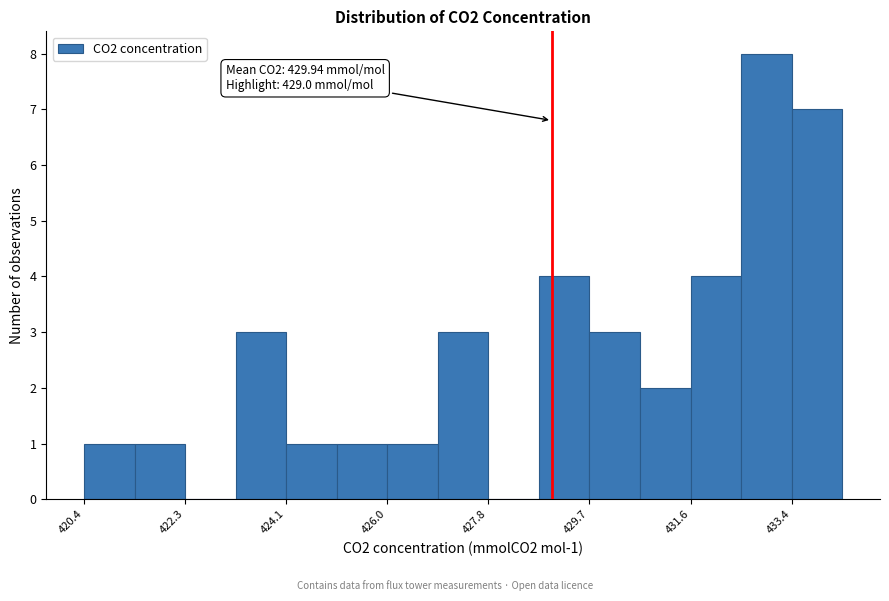

Which range on the x-axis has the tallest bar?

432.4 to 433.4